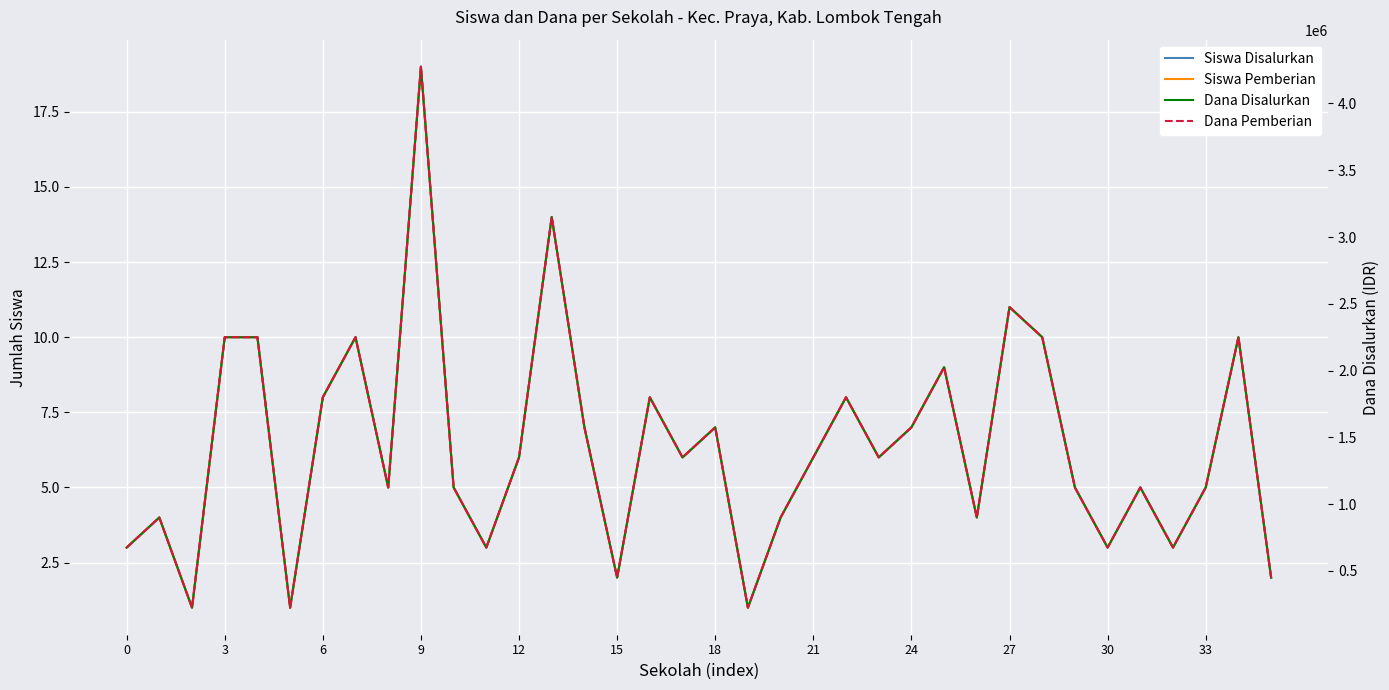

At how many categories does at least one series exceed 2358506?

3